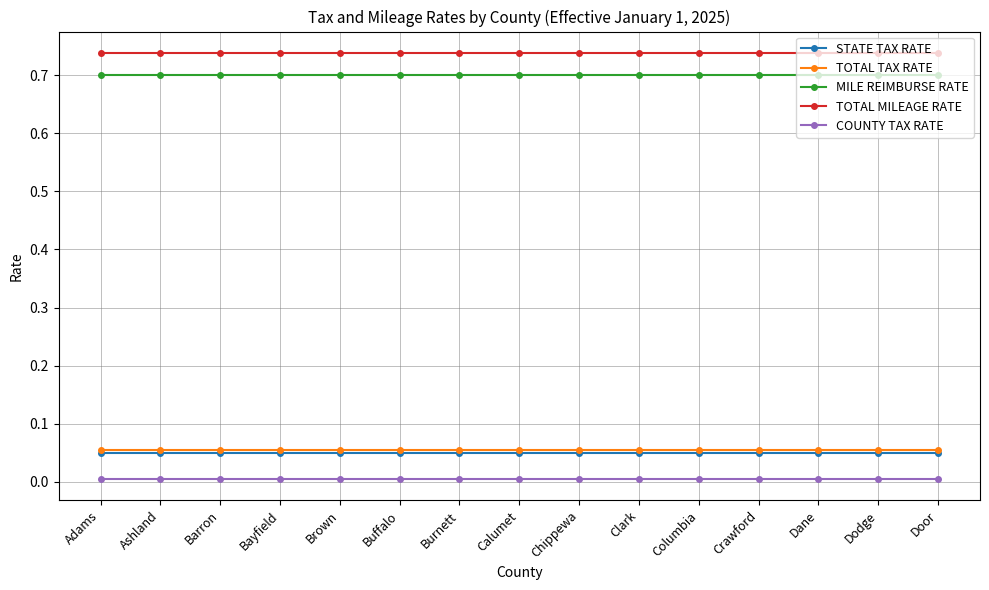

What are all the series names shown in the legend?

STATE TAX RATE, TOTAL TAX RATE, MILE REIMBURSE RATE, TOTAL MILEAGE RATE, COUNTY TAX RATE